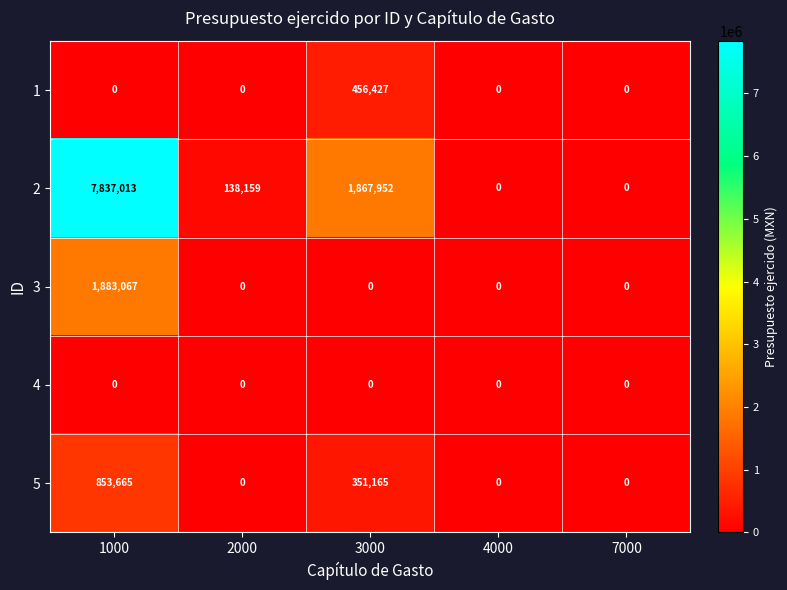

How many categories are shown in the chart?

5